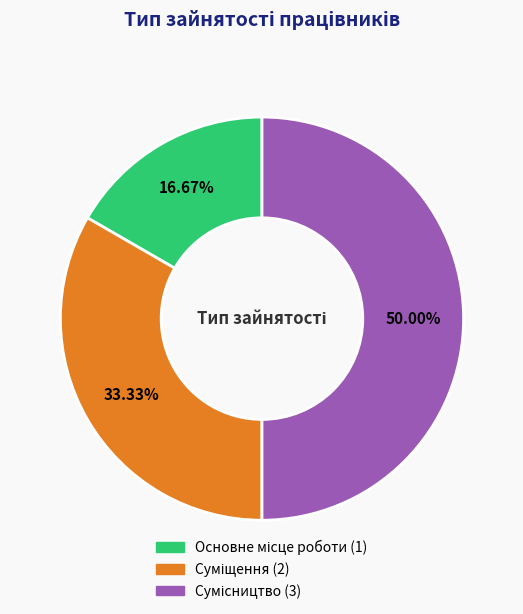

Does Суміщення account for over 50% of the chart?

No